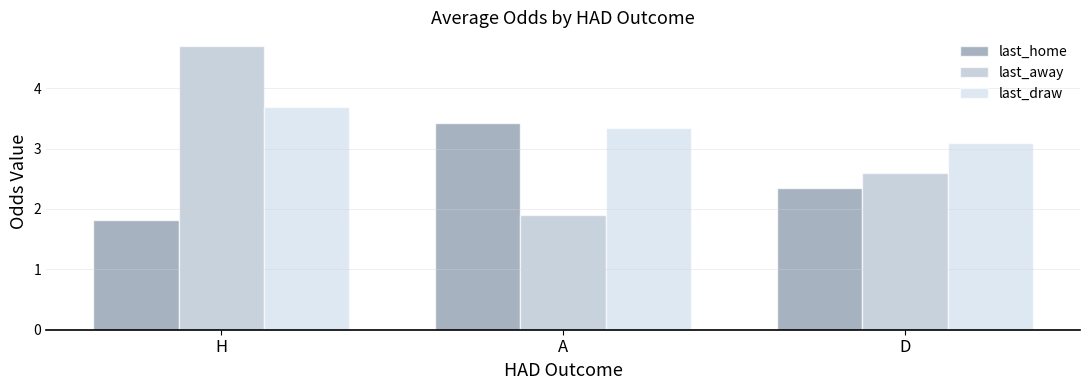

Which series has the largest total across all categories?

last_draw